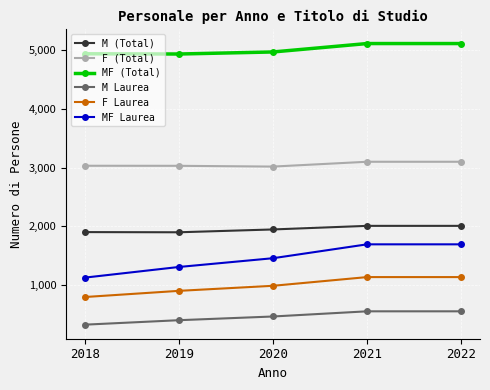

How many values in the F Laurea series are below 991?

2